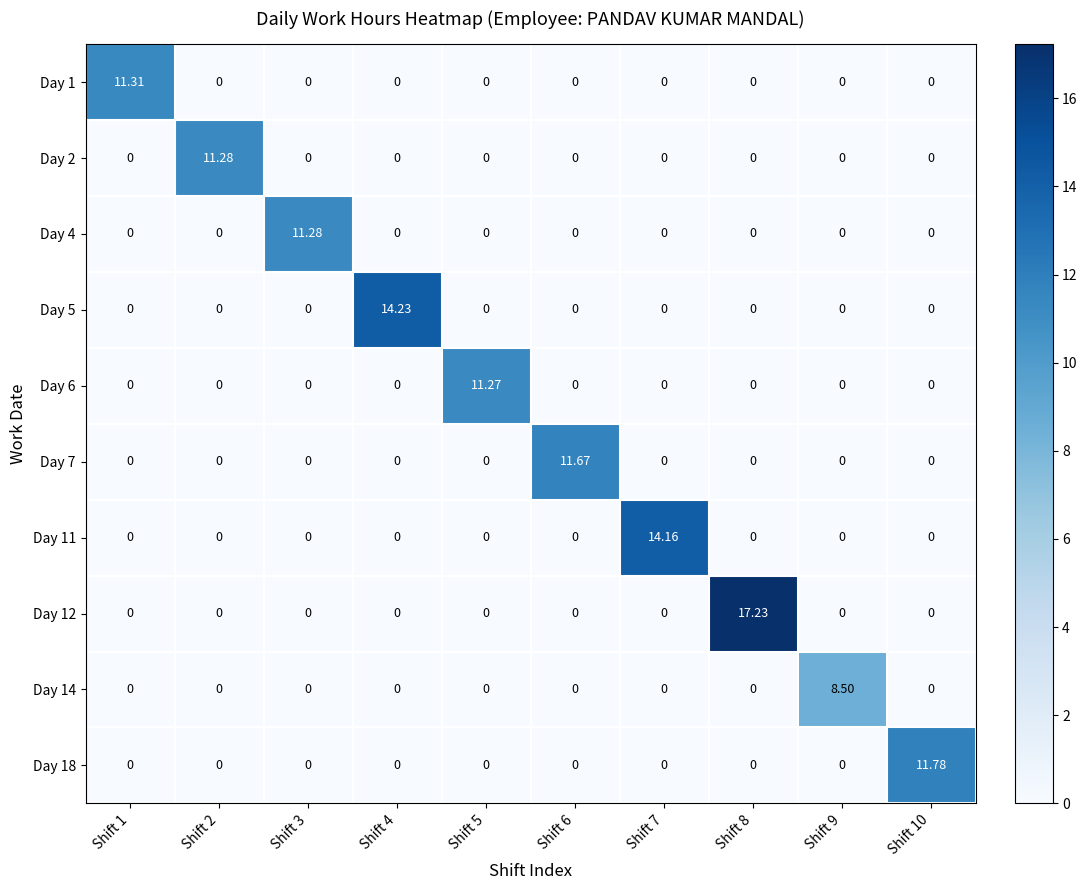

Which series has the widest spread of values?

Day 12